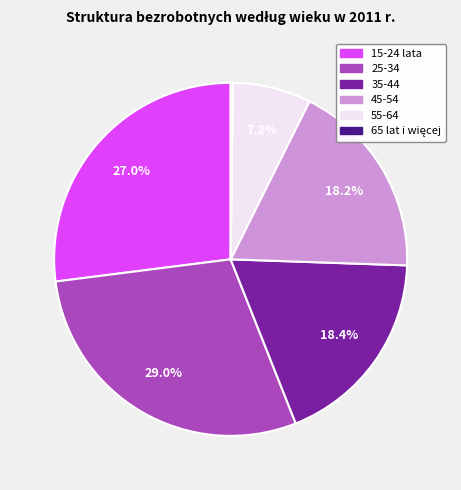

To the nearest percent, what percentage of the pie is 15-24 lata?

27%